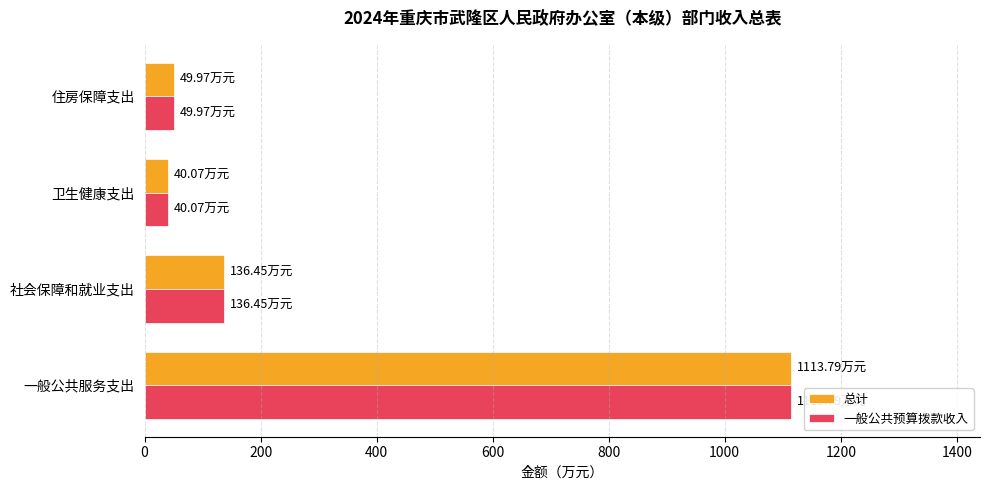

What is the smallest value displayed?

40.1